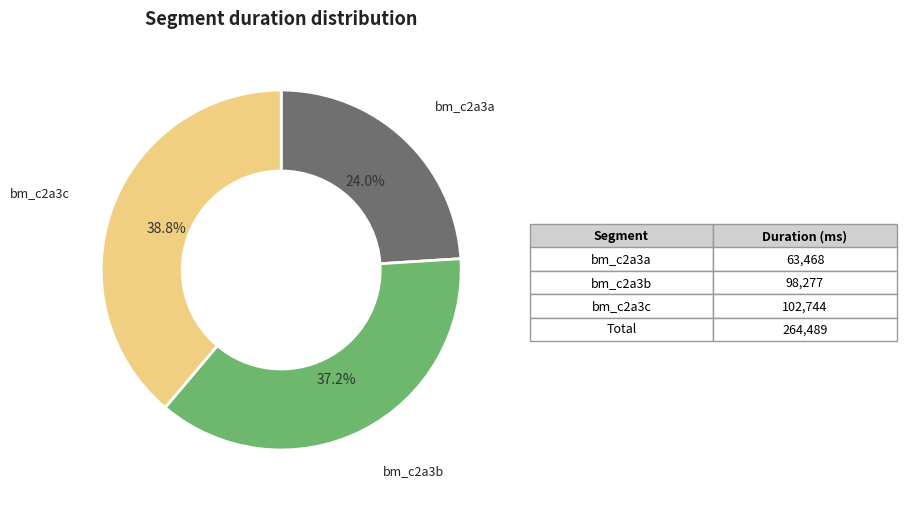

Is there a majority slice in this chart?

No